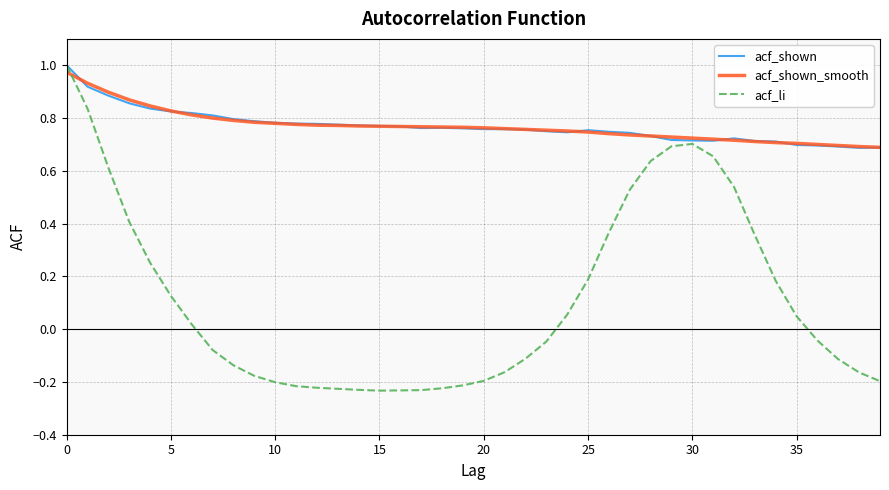

Which series has the largest range (max minus min)?

acf_li